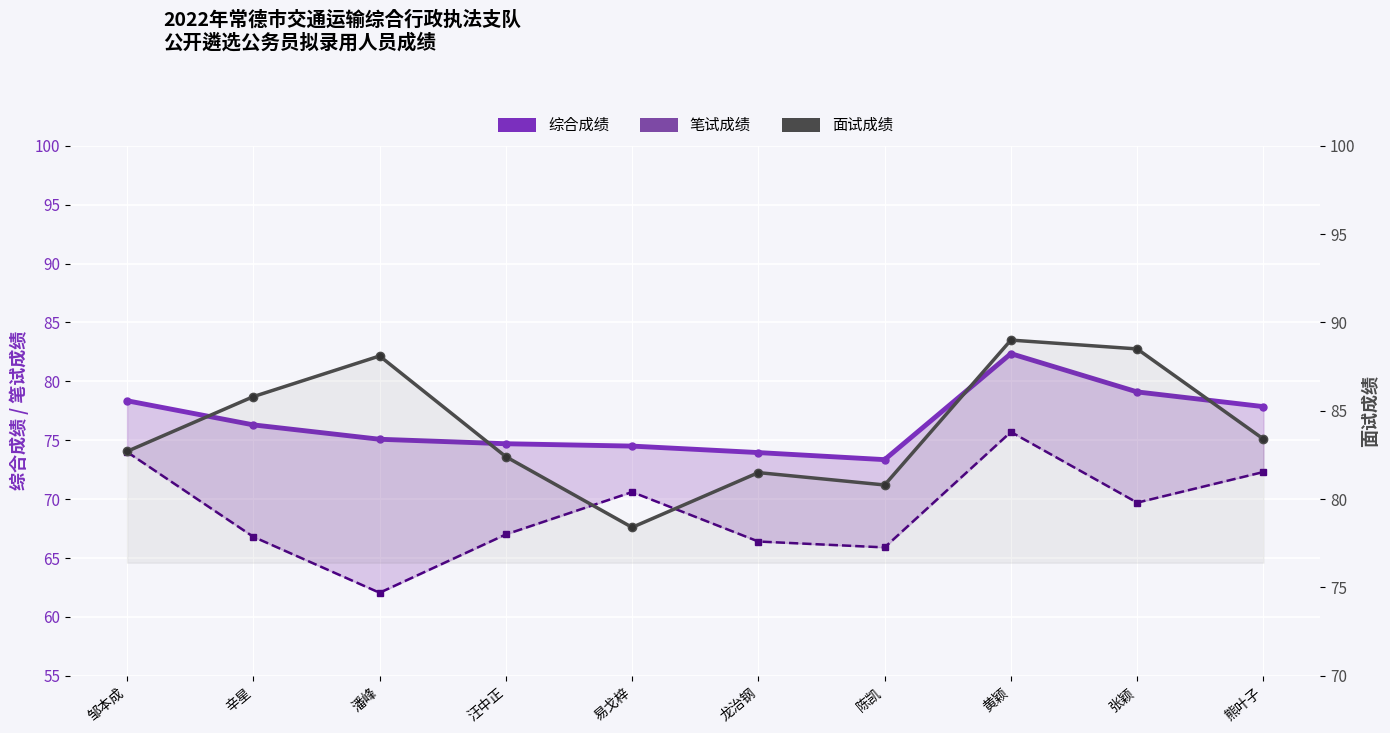

True or false: 综合成绩 and 面试成绩 cross at least once.

False